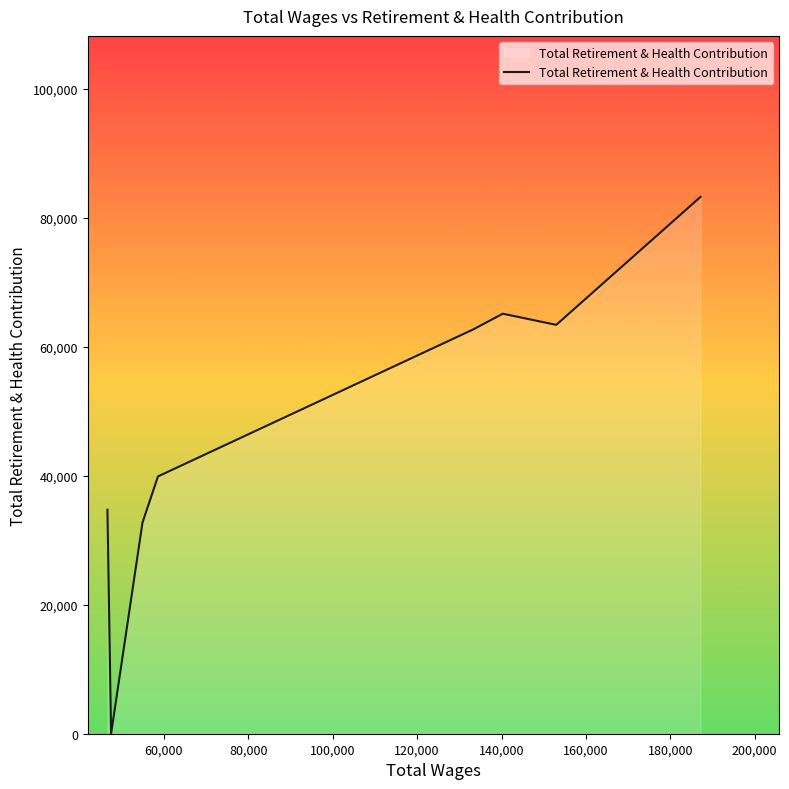

How many values are above zero?

7